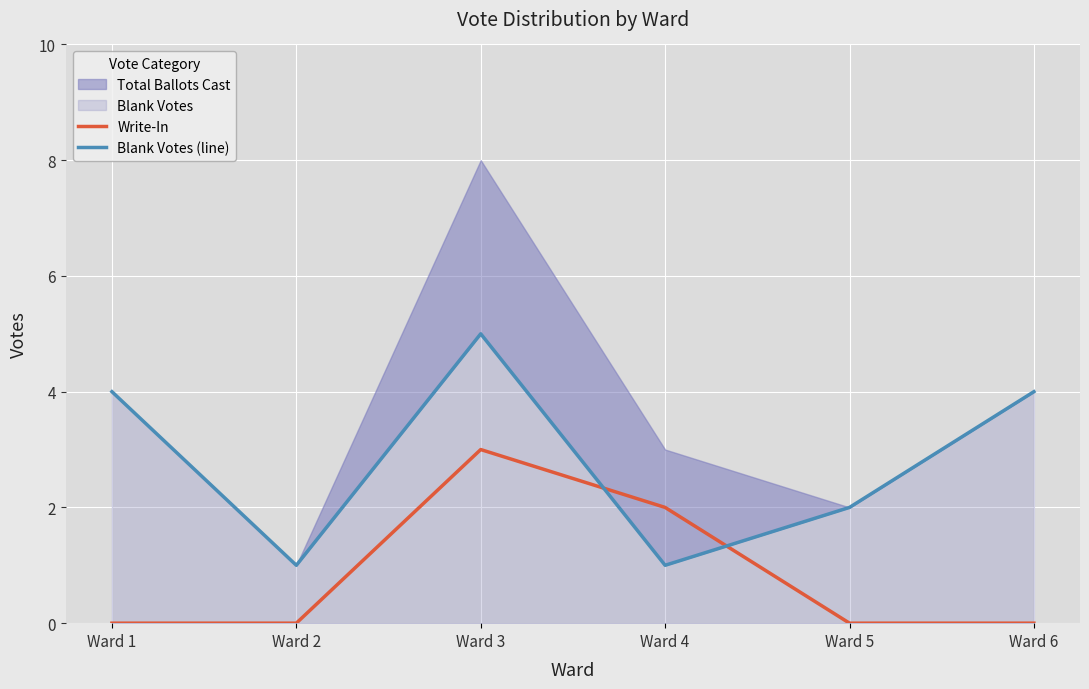

The value of Write-In at Ward 4 is 2. True or false?

True